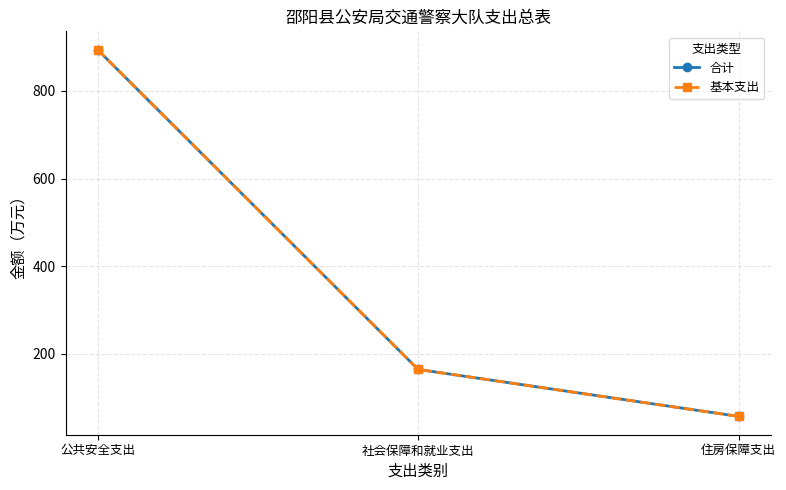

What is the maximum value shown in the chart?

894.0